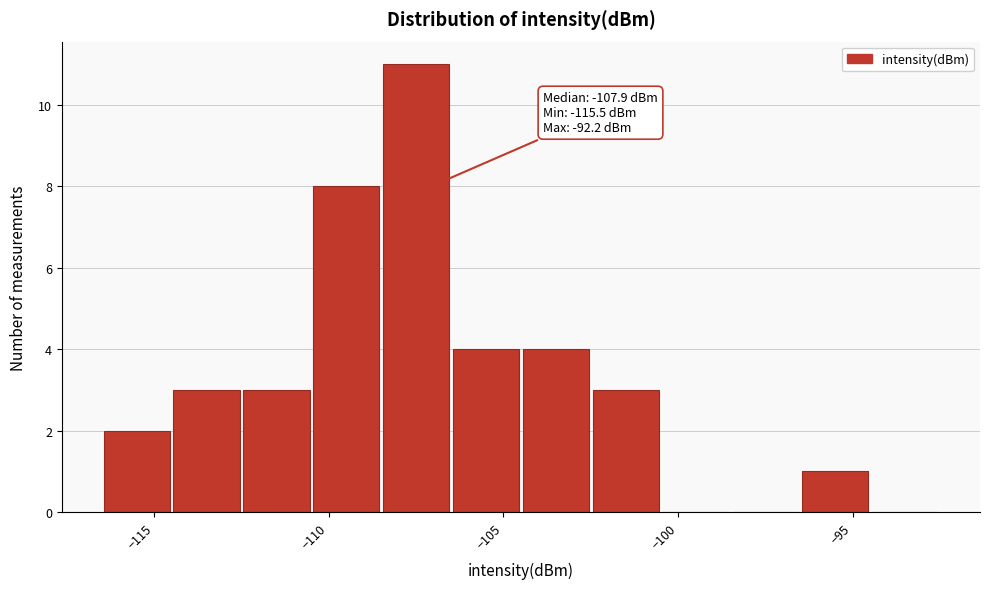

Which range on the x-axis has the tallest bar?

-108.5 to -106.5